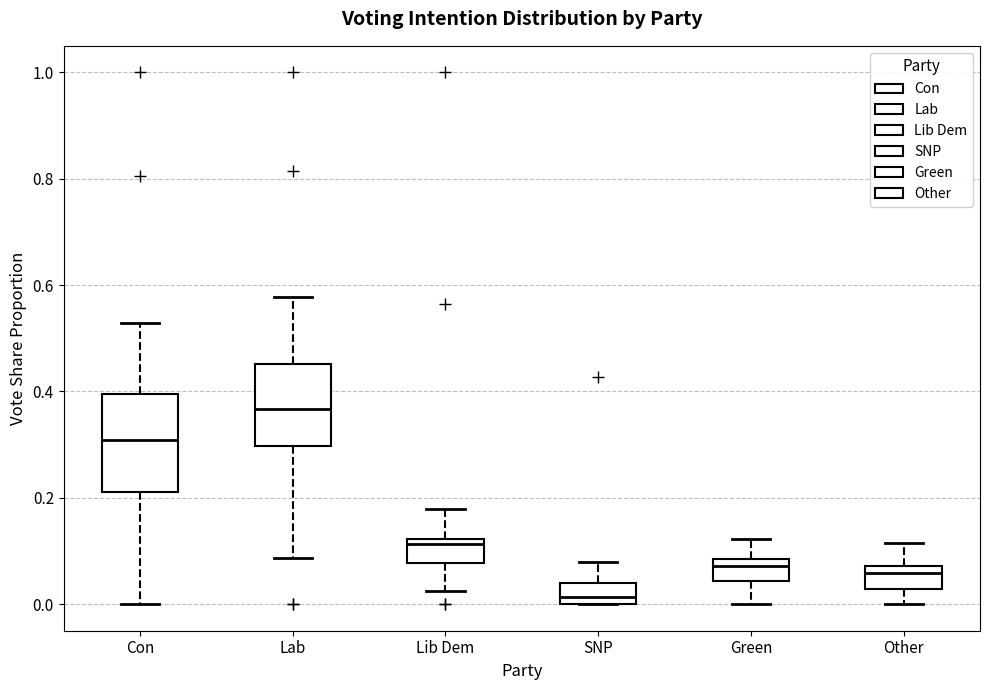

Reading left to right, transcribe this box plot: for each box, give where its median line is, the range the box spans, and where its two whiskers end, as read against the y-axis. The values are not printed on the chart, so give them approximately, as read against the axis.

Con: median 0.30, box 0.22 to 0.40, whiskers 0.00 to 0.52
Lab: median 0.36, box 0.30 to 0.46, whiskers 0.08 to 0.58
Lib Dem: median 0.12 (just below the box's upper edge), box 0.08 to 0.12, whiskers 0.02 to 0.18
SNP: median 0.02, box 0.00 to 0.04, whiskers 0.00 to 0.08
Green: median 0.08 (just below the box's upper edge), box 0.04 to 0.08, whiskers 0.00 to 0.12
Other: median 0.06, box 0.02 to 0.08, whiskers 0.00 to 0.12